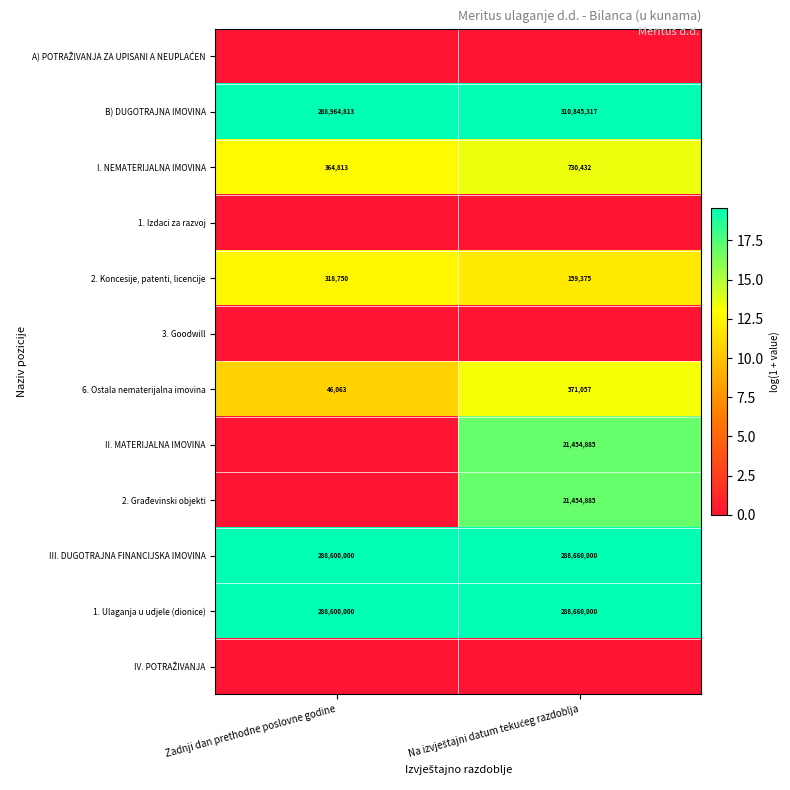

Count the number of categories in the chart.

2